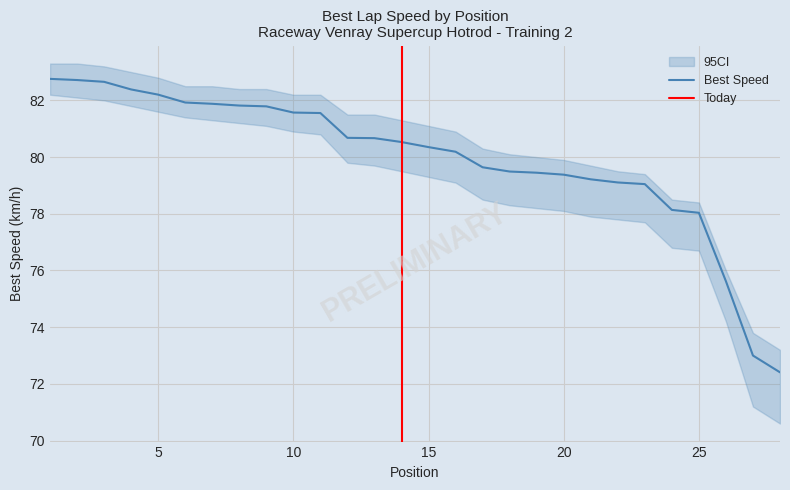

List the labels in order of value, largest first.

1, 2, 3, 4, 5, 6, 7, 8, 9, 10, 11, 12, 13, 14, 15, 16, 17, 18, 19, 20, 21, 22, 23, 24, 25, 26, 27, 28